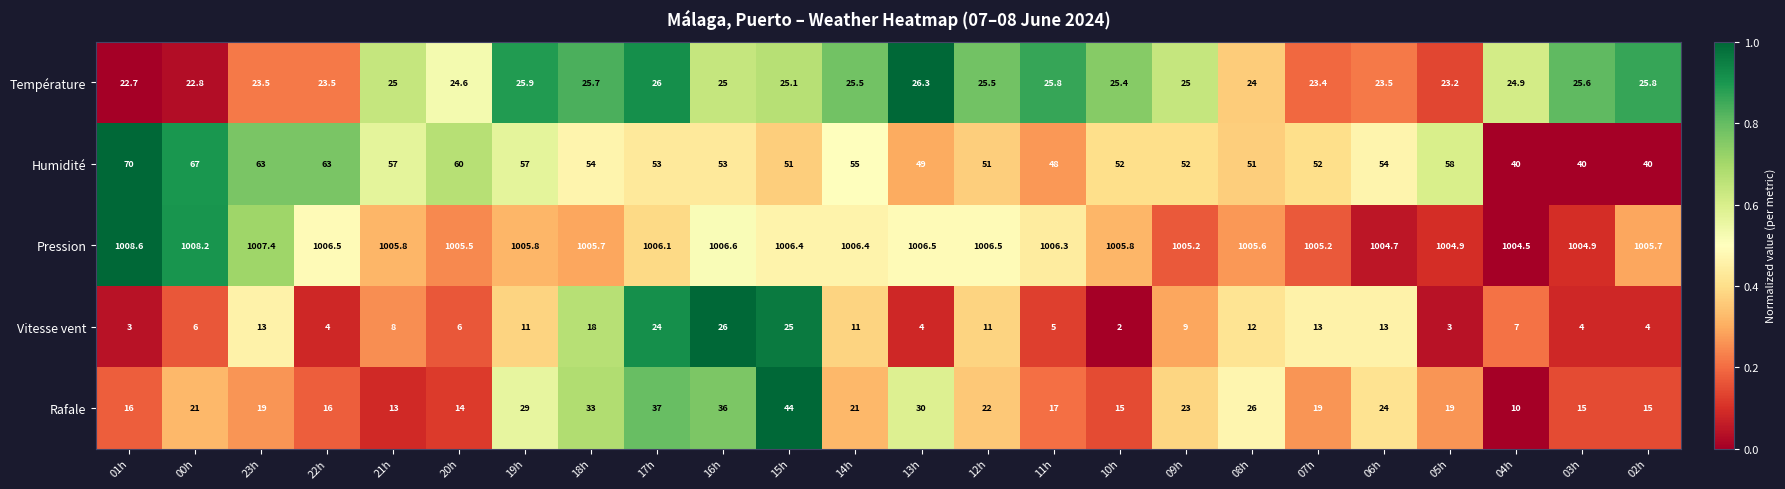

What is the total value across all series at 20h?

1110.1